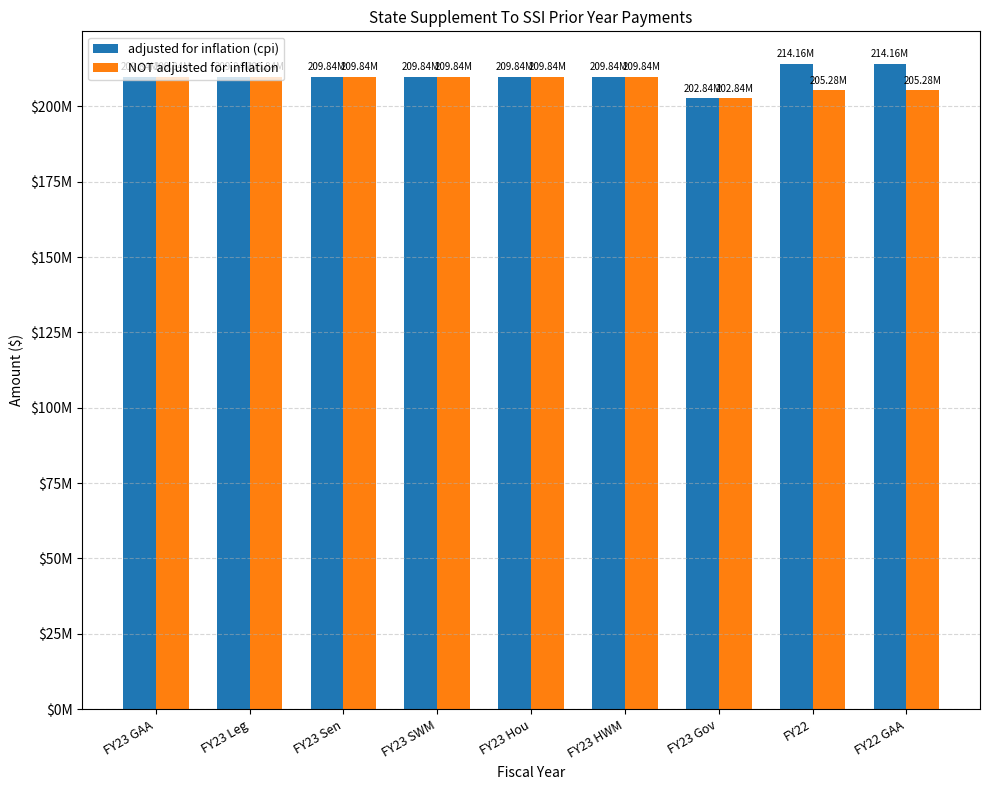

Are the bars grouped side by side (vs. stacked)?

Yes